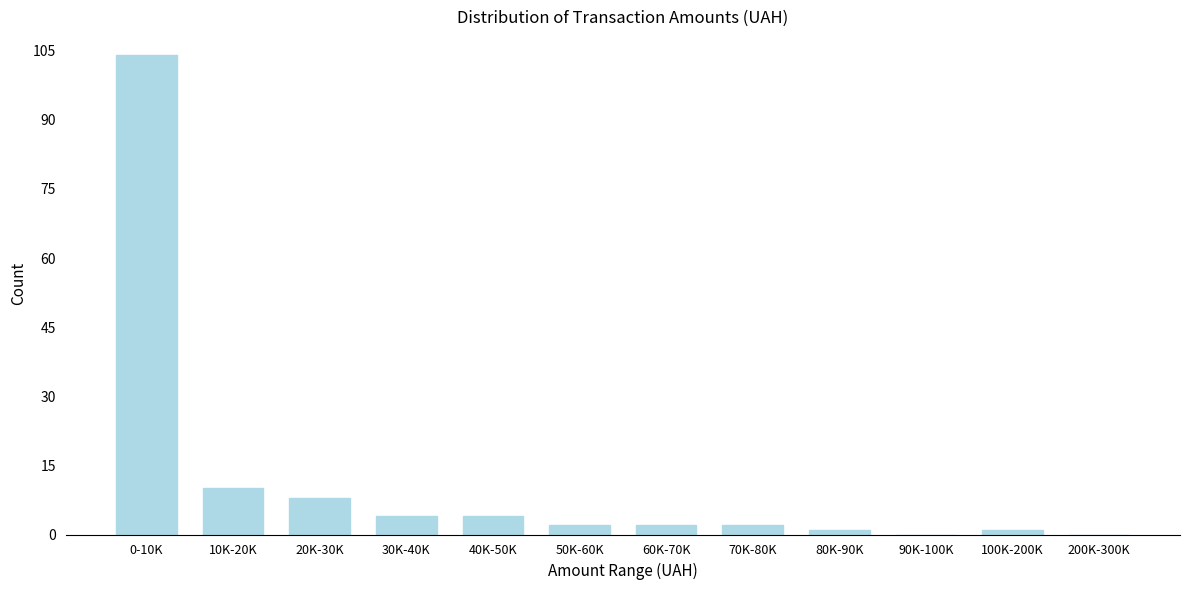

Reading right to left, list all the values displayed in this chart.

200K-300K=0	100K-200K=1	90K-100K=0	80K-90K=1	70K-80K=2	60K-70K=2	50K-60K=2	40K-50K=4	30K-40K=4	20K-30K=8	10K-20K=10	0-10K=104